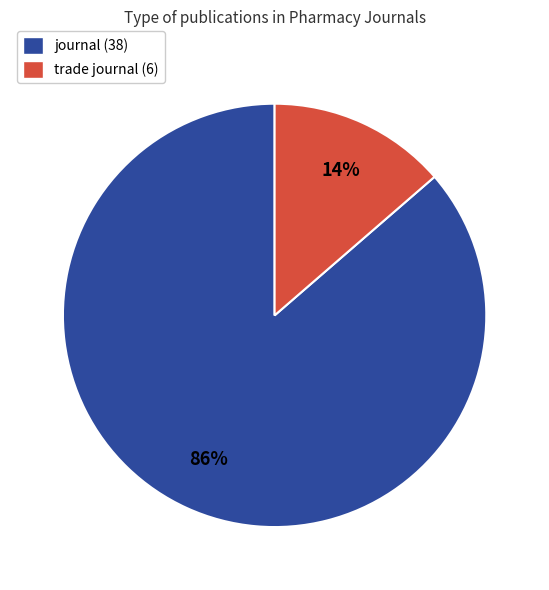

Is the sum of journal (38) and trade journal (6) greater than half?

Yes